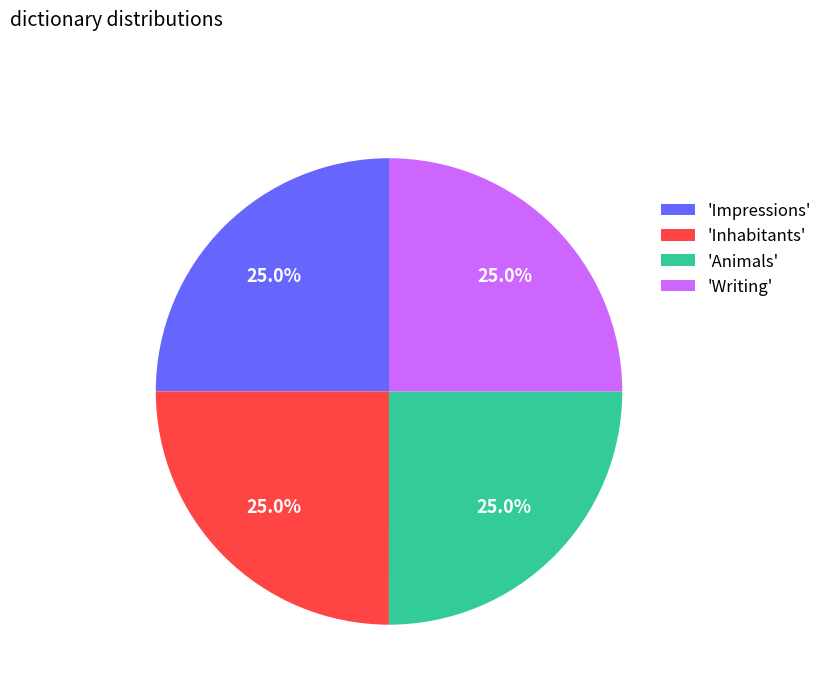

Does any single category account for the majority?

No